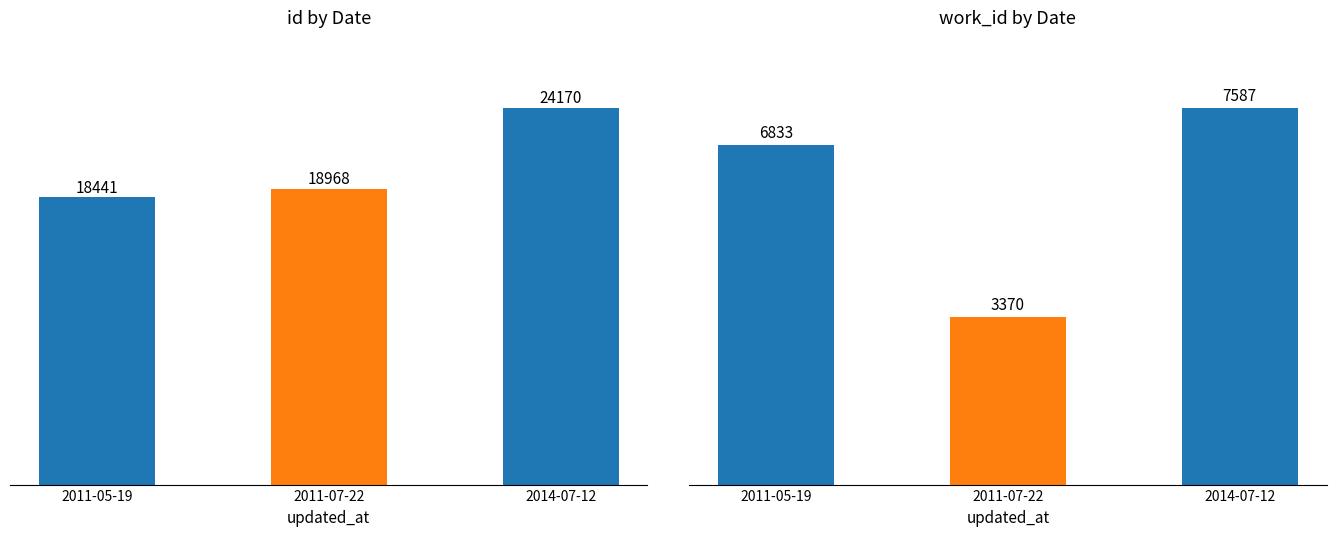

Are the bars horizontal?

No